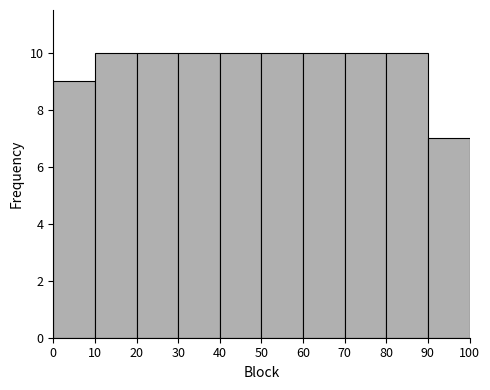

Reading left to right, list every bar in this chart as the range it spans on the x-axis followed by its height. The values are not printed on the chart, so give them approximately, as read against the axis.

0 to 10: 9
10 to 20: 10
20 to 30: 10
30 to 40: 10
40 to 50: 10
50 to 60: 10
60 to 70: 10
70 to 80: 10
80 to 90: 10
90 to 100: 7